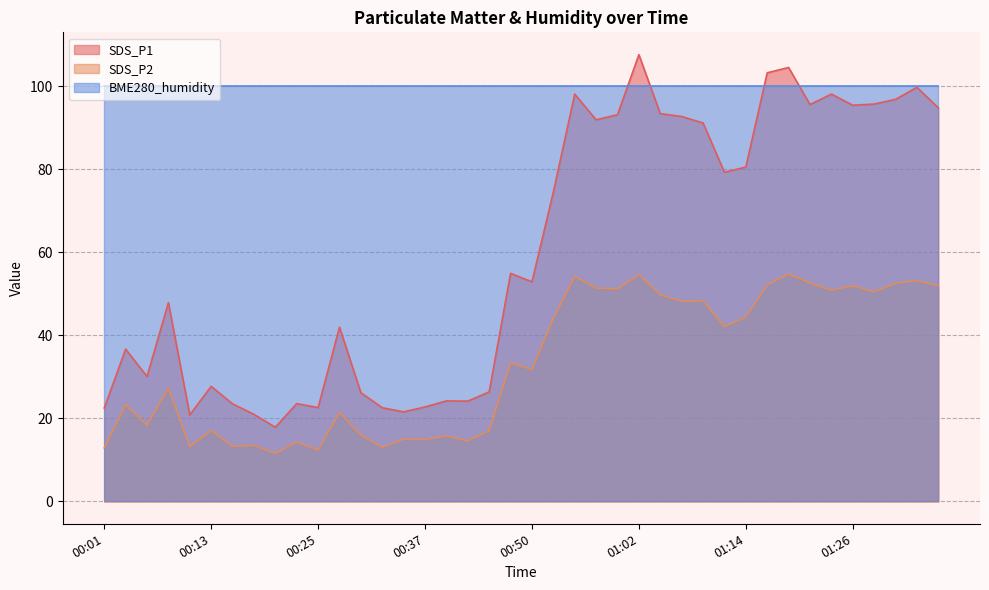

What is the label of the 28th point from the left?

01:07